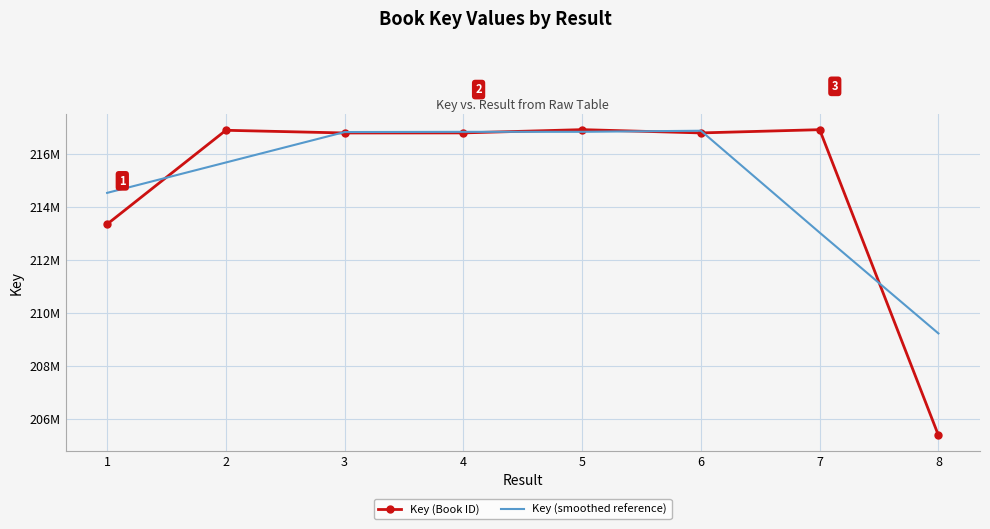

What are all the series names shown in the legend?

Key (Book ID), Key (smoothed reference)